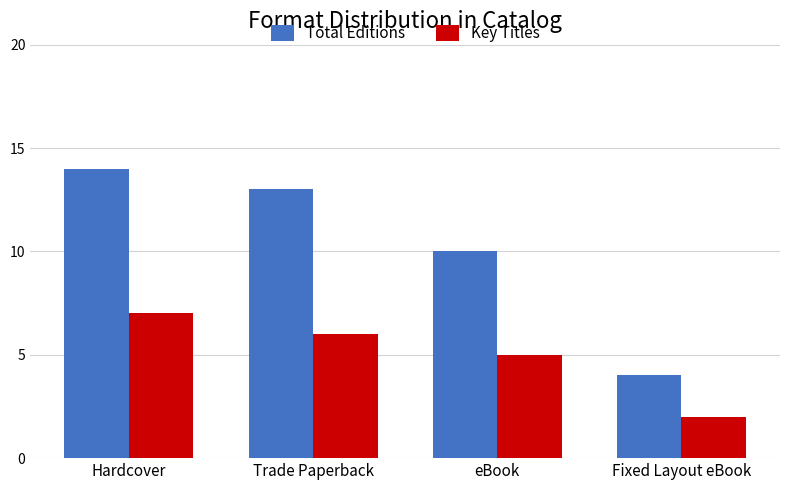

What is the difference between the Key Titles values at Hardcover and eBook?

2